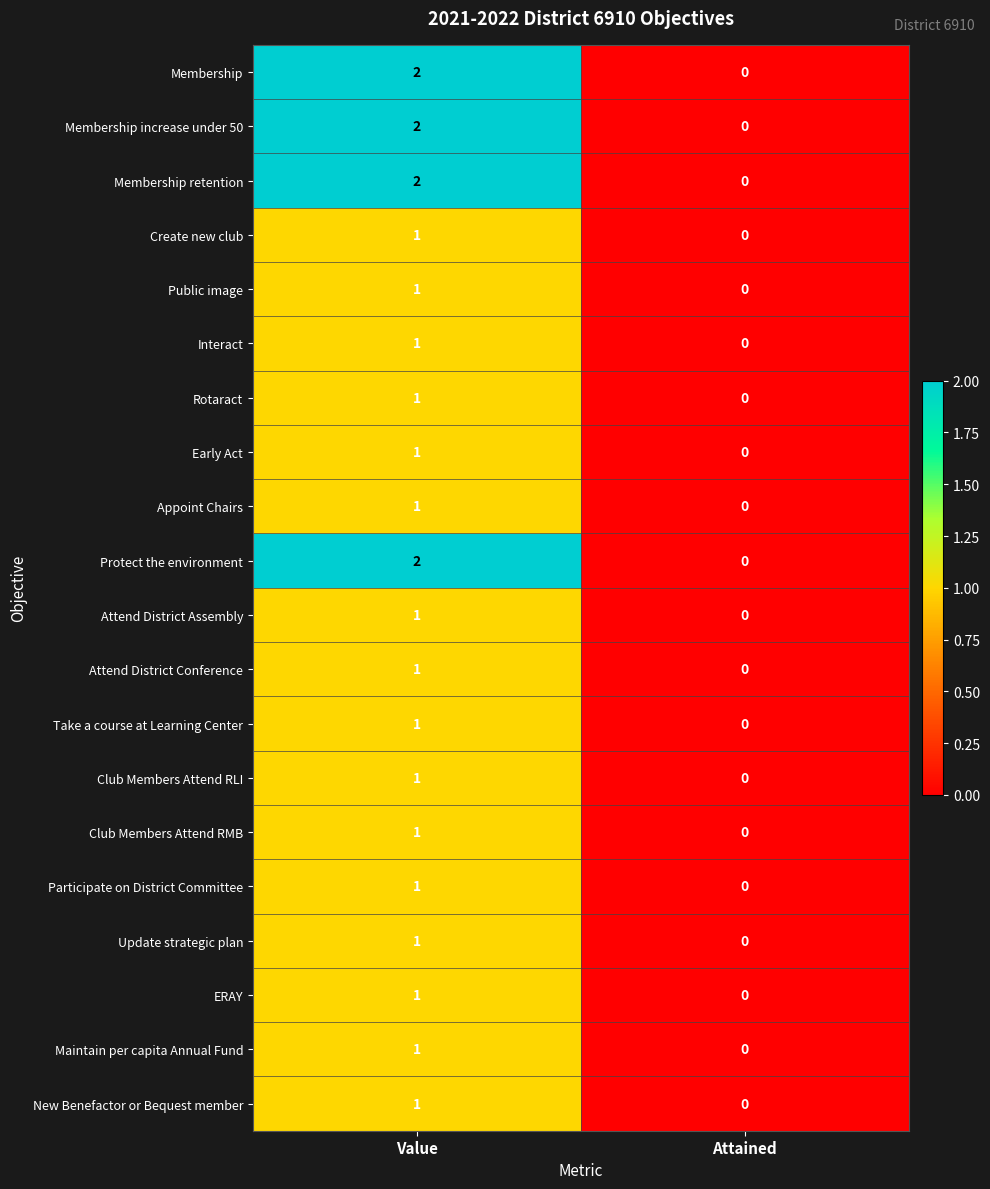

Where is Participate on District Committee nearest to the value 0?

Attained